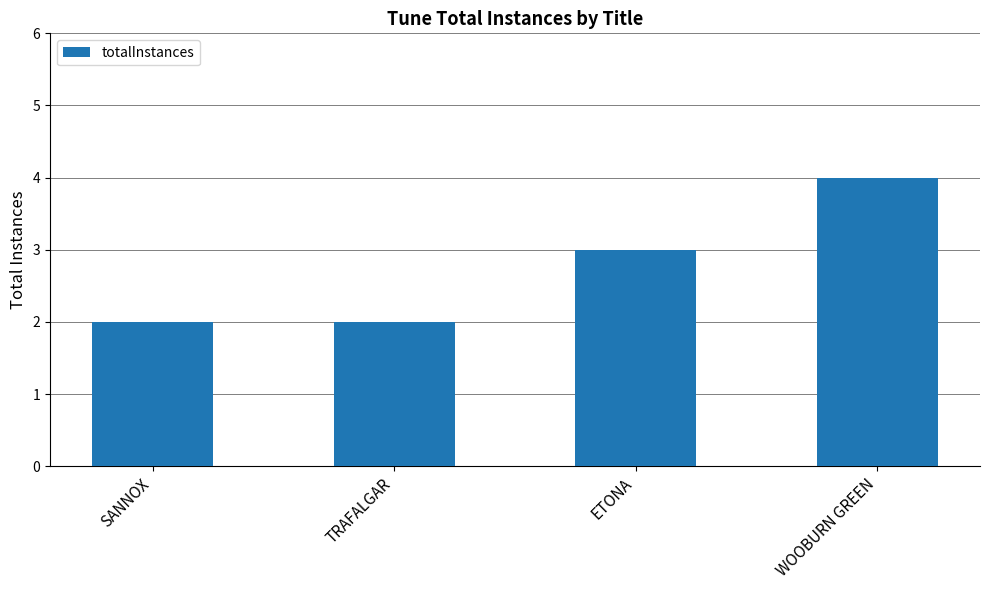

Does the chart contain stacked bars?

No